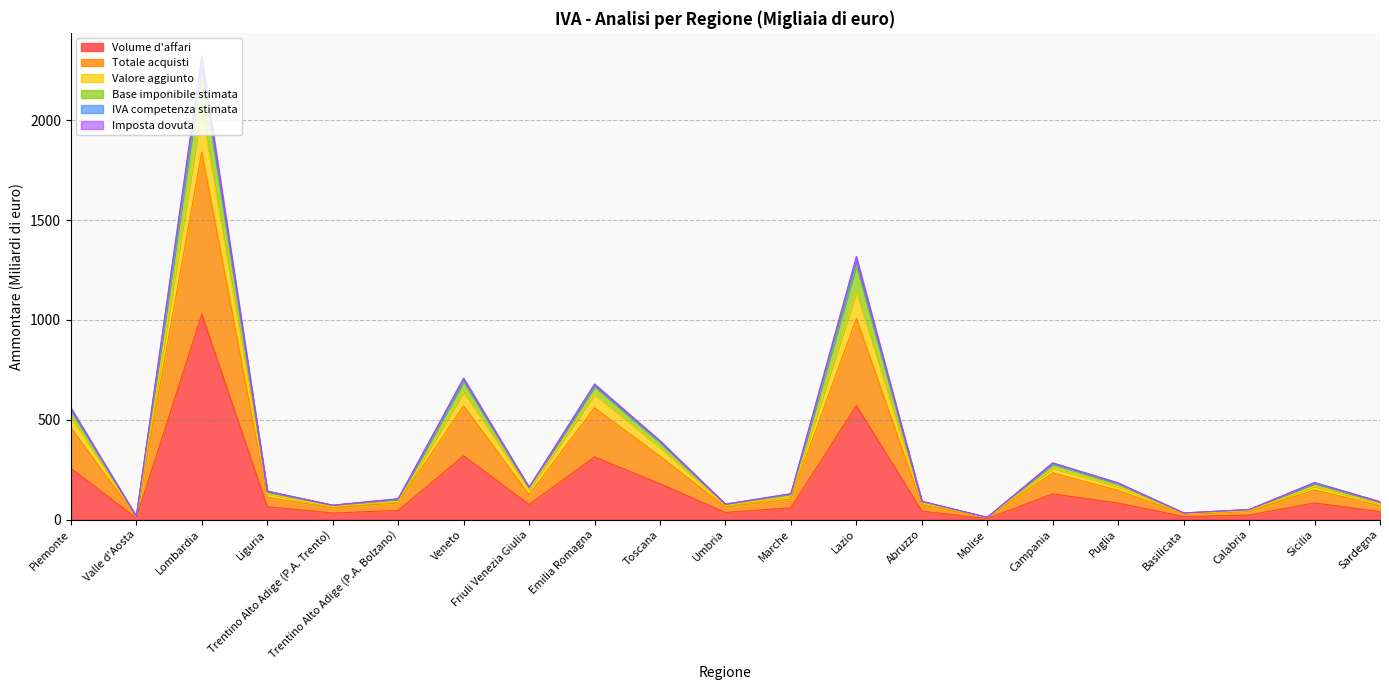

Does the chart display data point markers on the line(s)?

No